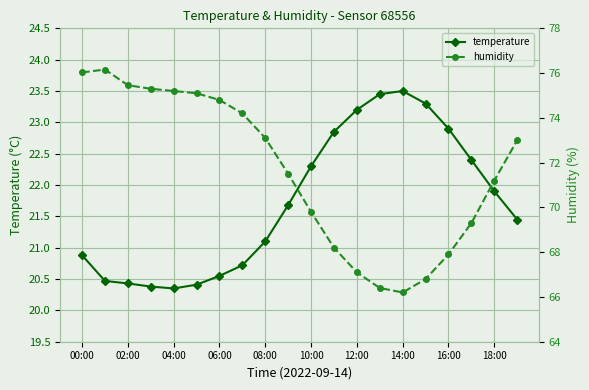

Where is the first local maximum for temperature?

14:00